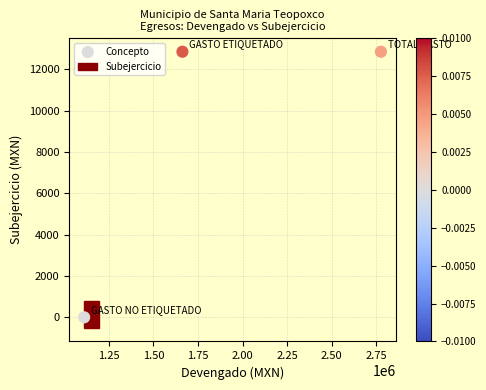

What is the average X value?

1850233.3